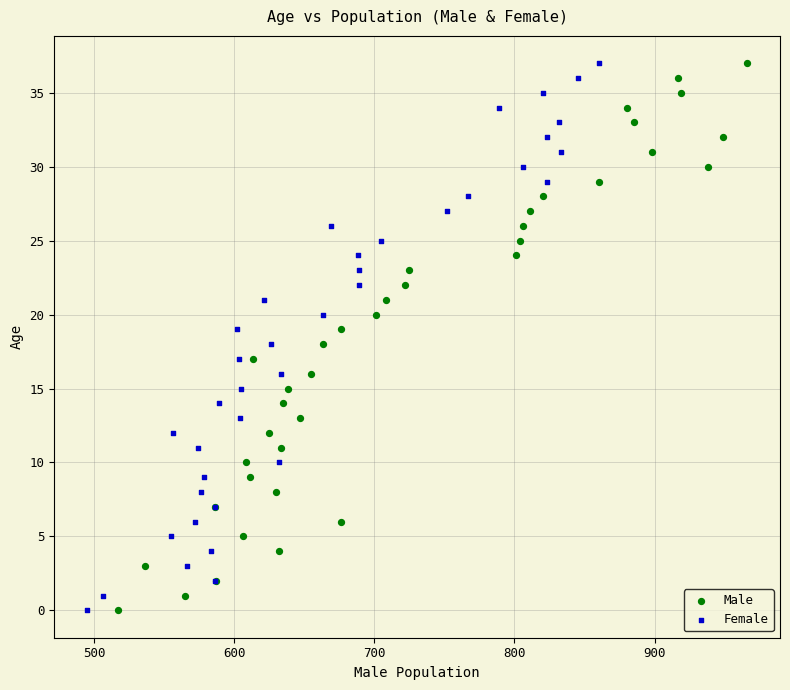

What are all the series names shown in the legend?

Male, Female